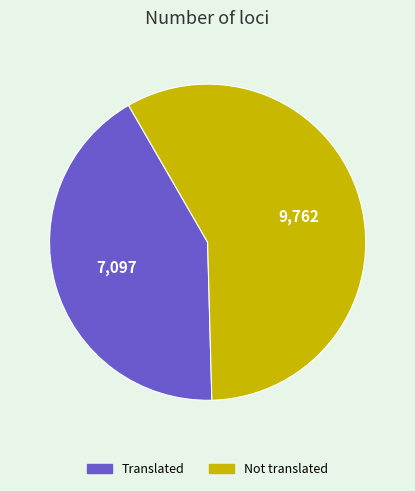

Does any single category account for the majority?

Yes